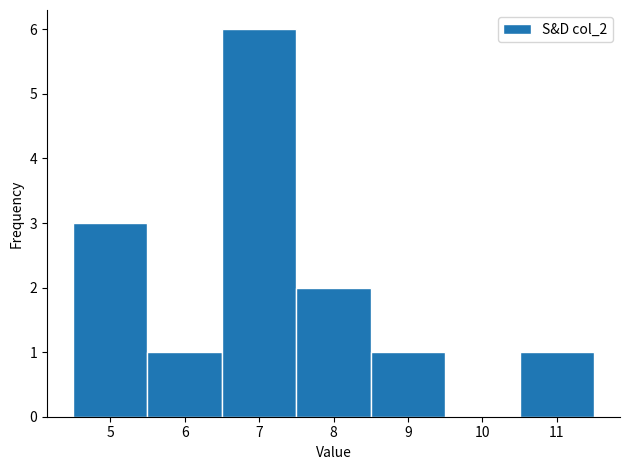

Which range on the x-axis has the tallest bar?

6.5 to 7.5